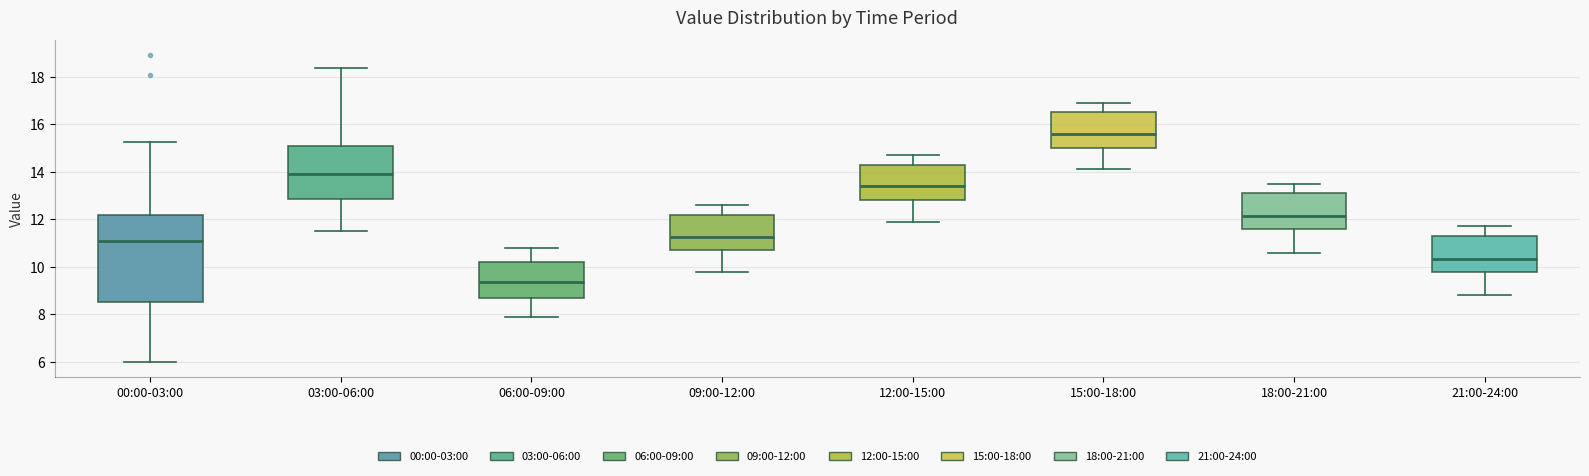

Reading left to right, transcribe this box plot: for each box, give where its median line is, the range the box spans, and where its two whiskers end, as read against the y-axis. The values are not printed on the chart, so give them approximately, as read against the axis.

00:00-03:00: median 11.2, box 8.6 to 12.2, whiskers 6.0 to 15.2
03:00-06:00: median 14.0, box 12.8 to 15.0, whiskers 11.6 to 18.4
06:00-09:00: median 9.4, box 8.8 to 10.2, whiskers 8.0 to 10.8
09:00-12:00: median 11.2, box 10.8 to 12.2, whiskers 9.8 to 12.6
12:00-15:00: median 13.4, box 12.8 to 14.4, whiskers 12.0 to 14.8
15:00-18:00: median 15.6, box 15.0 to 16.6, whiskers 14.2 to 17.0
18:00-21:00: median 12.2, box 11.6 to 13.2, whiskers 10.6 to 13.6
21:00-24:00: median 10.4, box 9.8 to 11.4, whiskers 8.8 to 11.8